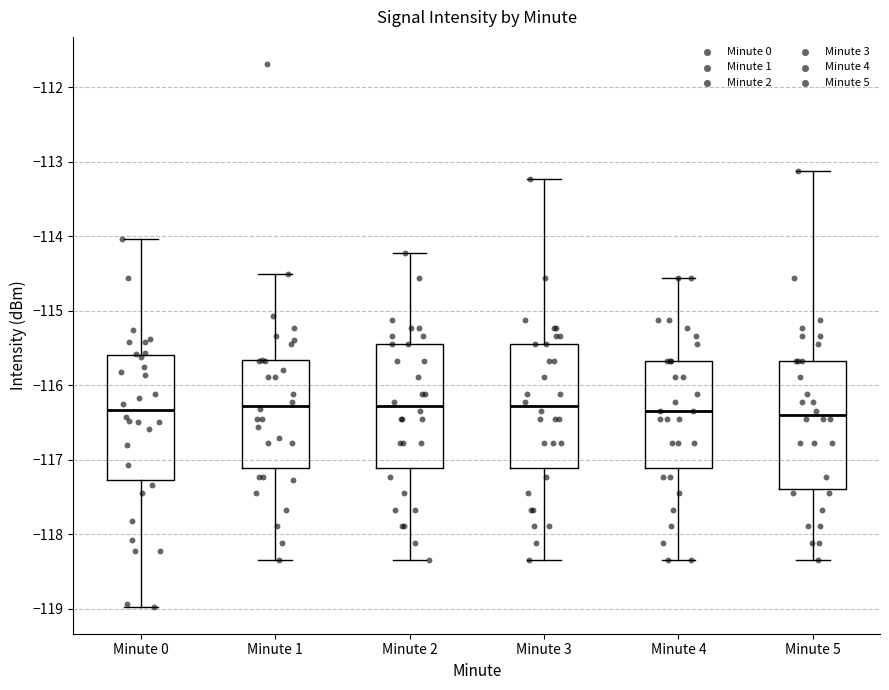

Reading left to right, read every box against the y-axis: the position of its median line, the range the box covers, and the ends of its whiskers. The values are not printed on the chart, so give them approximately, as read against the axis.

Minute 0: median -116.3, box -117.3 to -115.6, whiskers -119.0 to -114.0
Minute 1: median -116.3, box -117.1 to -115.7, whiskers -118.3 to -114.5
Minute 2: median -116.3, box -117.1 to -115.4, whiskers -118.3 to -114.2
Minute 3: median -116.3, box -117.1 to -115.4, whiskers -118.3 to -113.2
Minute 4: median -116.3, box -117.1 to -115.7, whiskers -118.3 to -114.6
Minute 5: median -116.4, box -117.4 to -115.7, whiskers -118.3 to -113.1